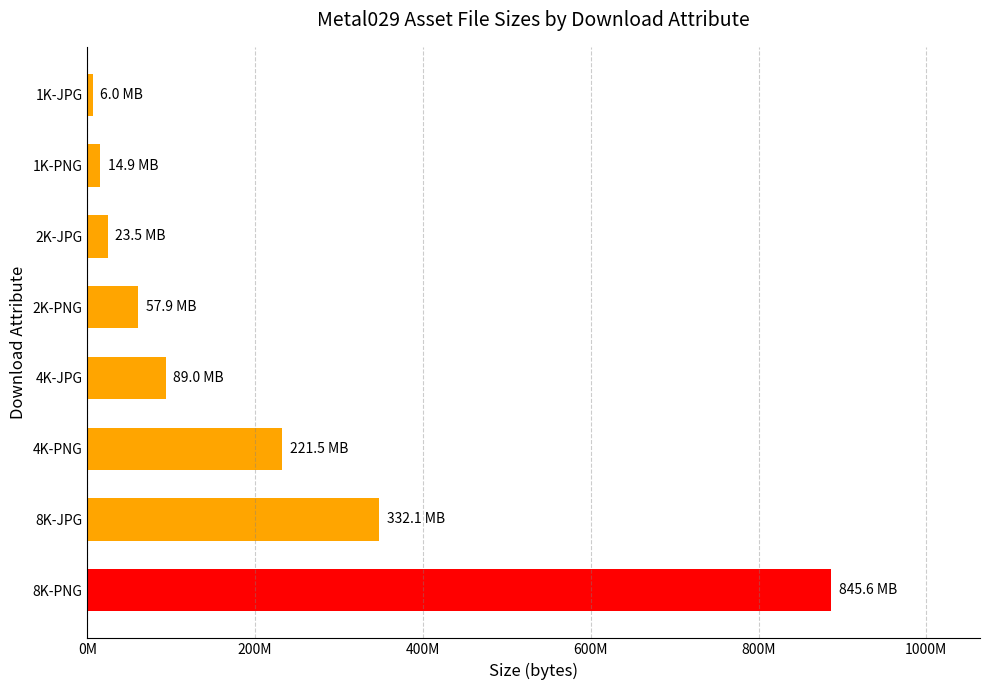

Does the chart contain any negative values?

No